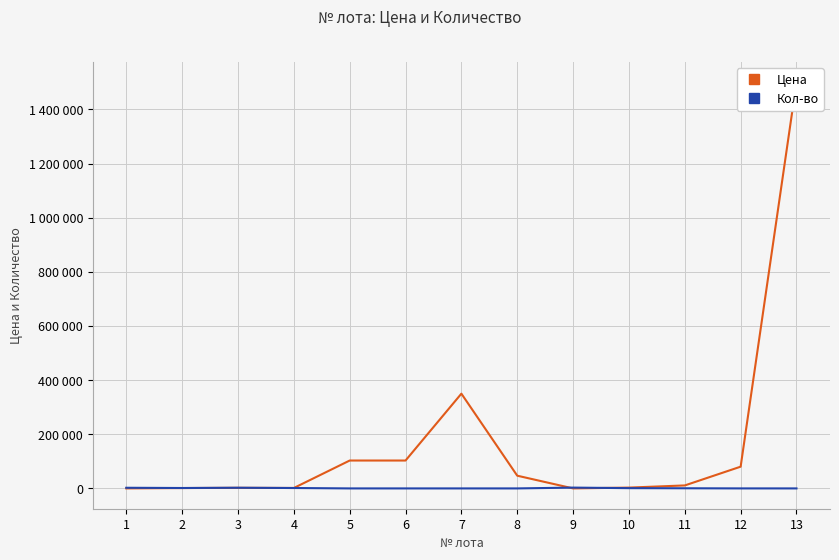

How many intersections are there between Цена and Кол-во?

3